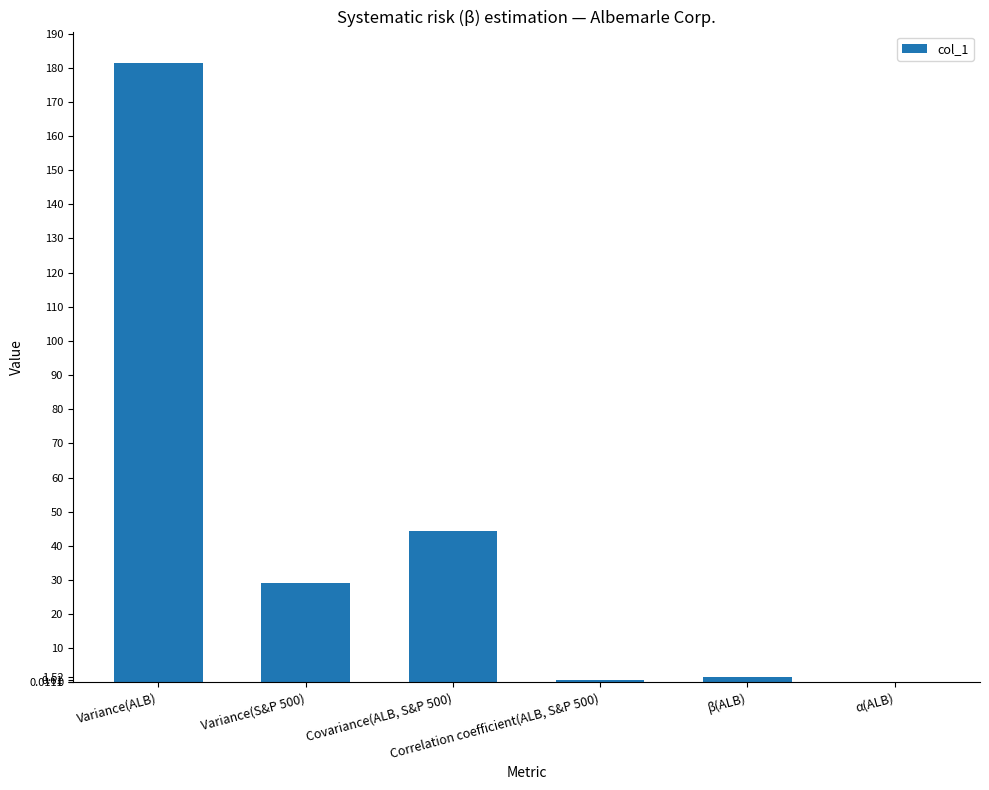

What is the change in value from Variance(S&P 500) to β(ALB)?

-27.6